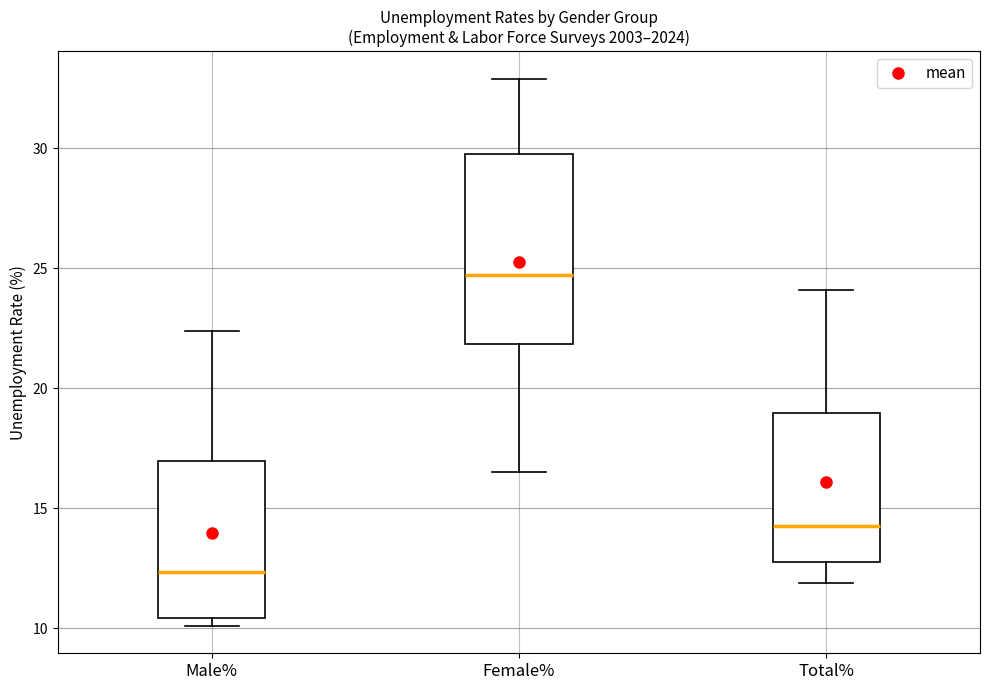

Reading left to right, read every box against the y-axis: the position of its median line, the range the box covers, and the ends of its whiskers. The values are not printed on the chart, so give them approximately, as read against the axis.

Male%: median 12.5, box 10.5 to 17.0, whiskers 10.0 to 22.5
Female%: median 24.5, box 22.0 to 30.0, whiskers 16.5 to 33.0
Total%: median 14.5, box 13.0 to 19.0, whiskers 12.0 to 24.0